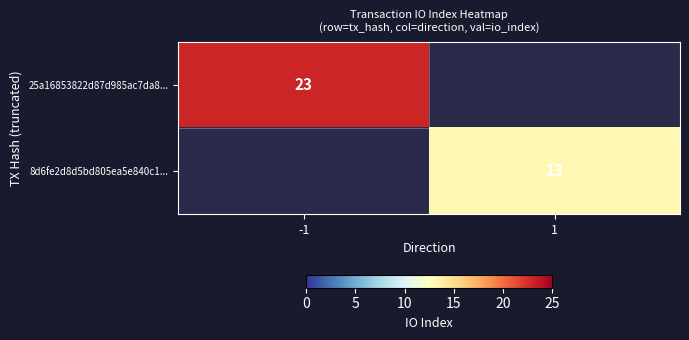

Is it true that 8d6fe2d8d5bd805ea5e840c1... equals 13 at 1?

True